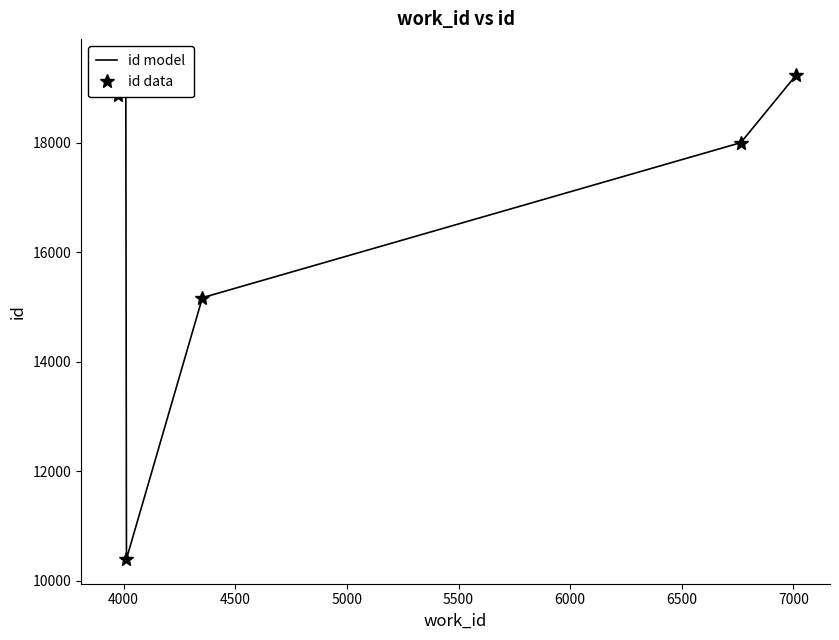

How many values in the id model series exceed 18878?

3